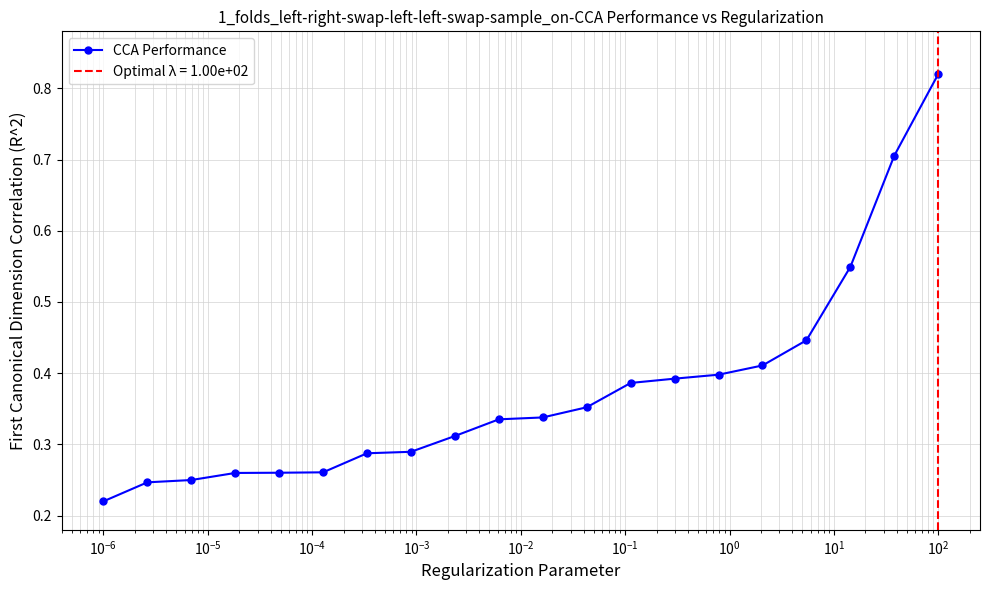

Reading left to right, transcribe all the data shown in this chart.

0.2	0.2	0.2	0.3	0.3	0.3	0.3	0.3	0.3	0.3	0.3	0.4	0.4	0.4	0.4	0.4	0.4	0.5	0.7	0.8